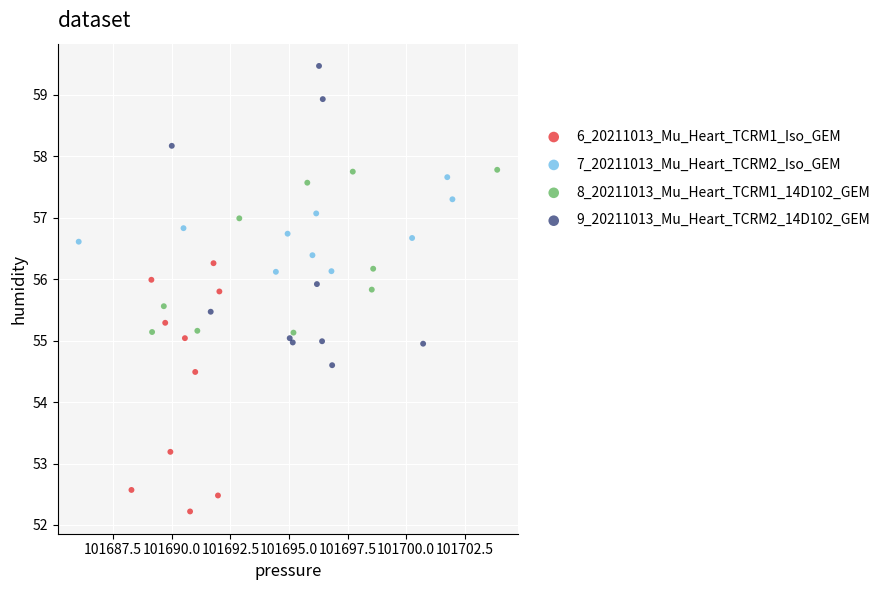

Which series contains the highest Y value?

9_20211013_Mu_Heart_TCRM2_14D102_GEM